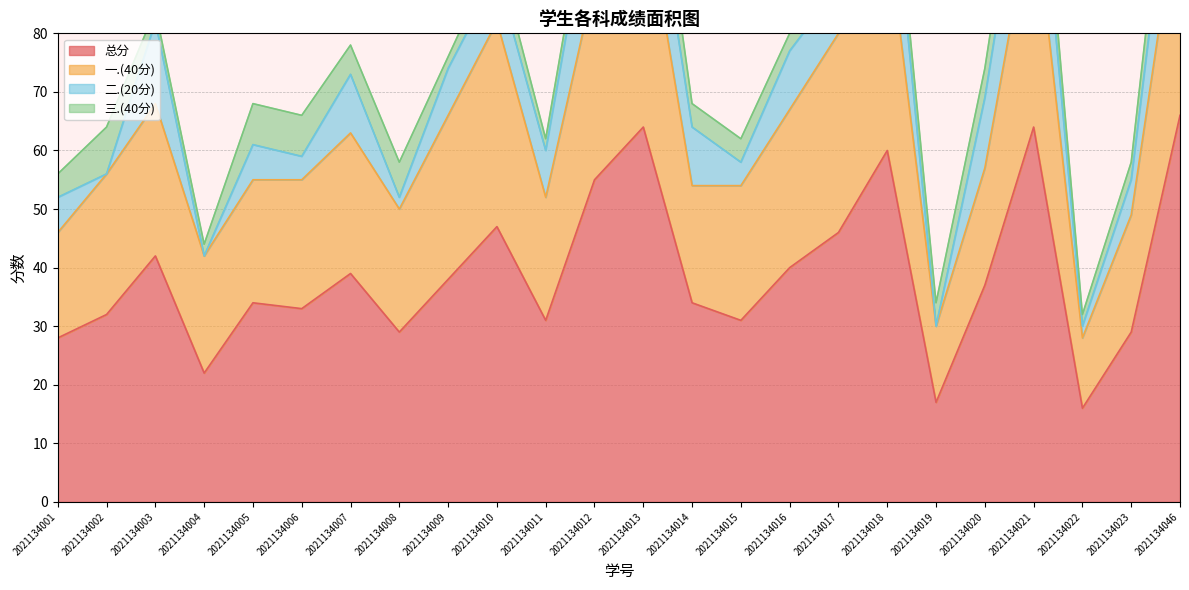

How many data points in 总分 are less than 37?

12